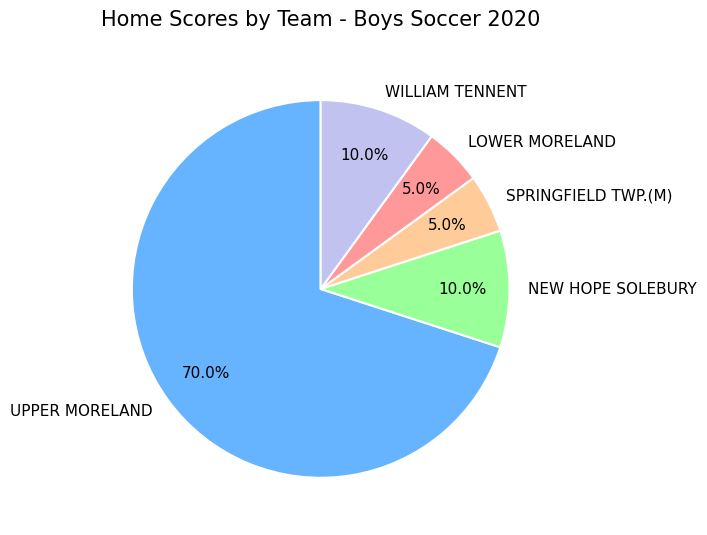

Which category has the biggest portion of the pie?

UPPER MORELAND